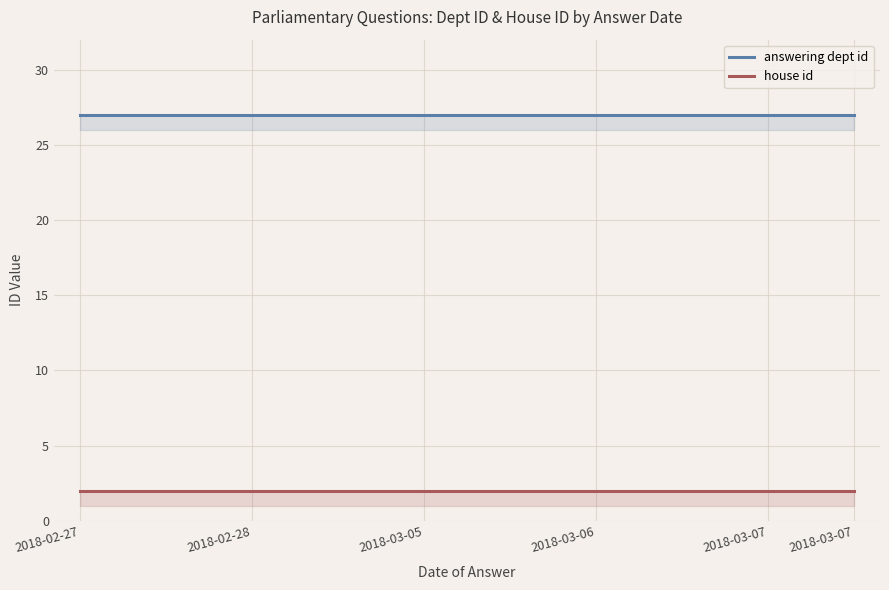

Count the number of data series in this chart.

2